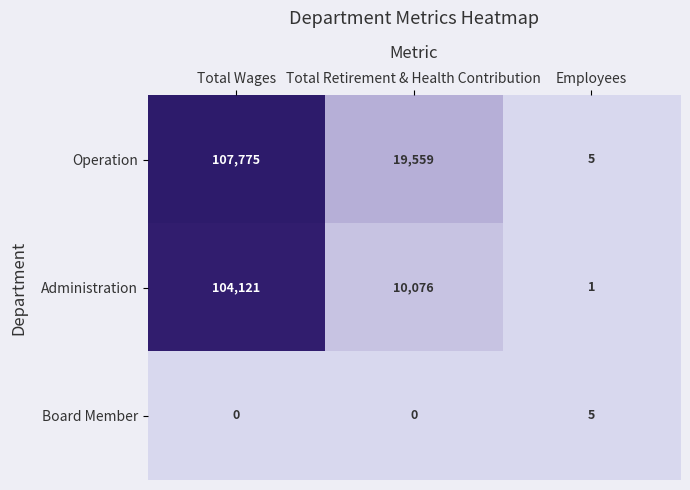

What is the difference between the highest and lowest values at Total Retirement & Health Contribution?

19559